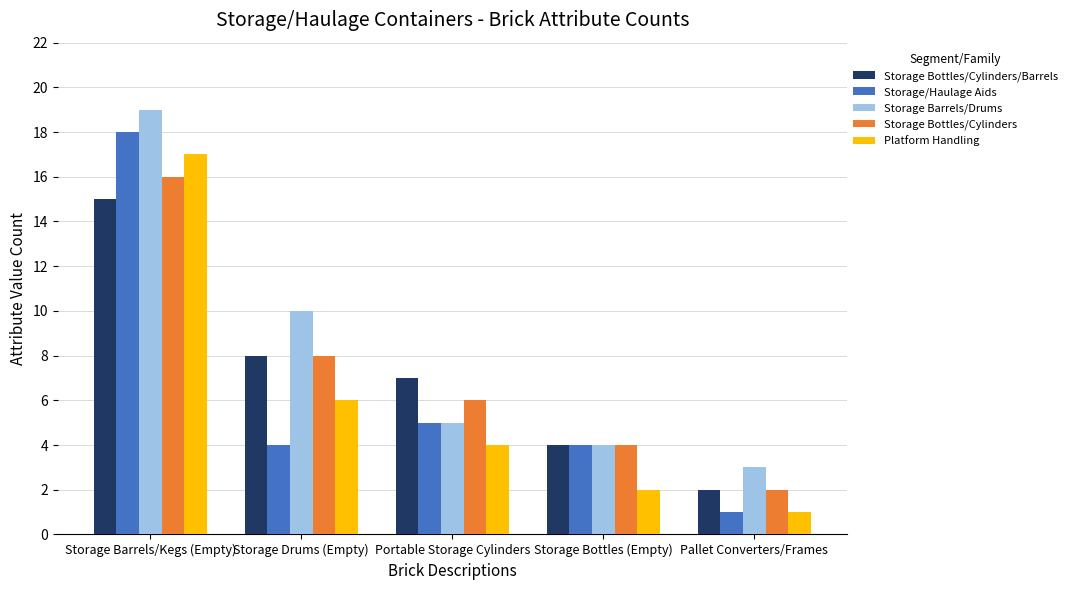

What is the minimum value for Storage Bottles/Cylinders/Barrels?

2